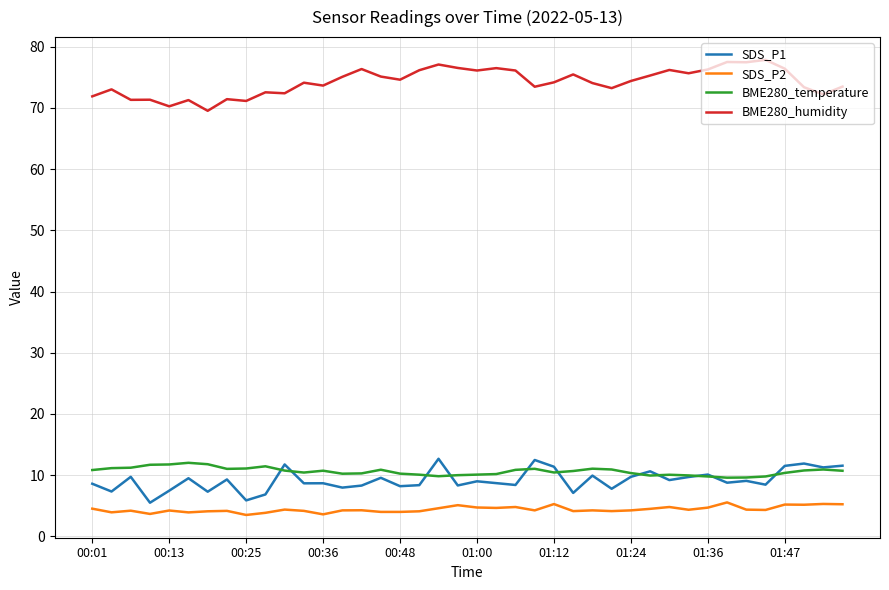

Does the chart display data point markers on the line(s)?

No